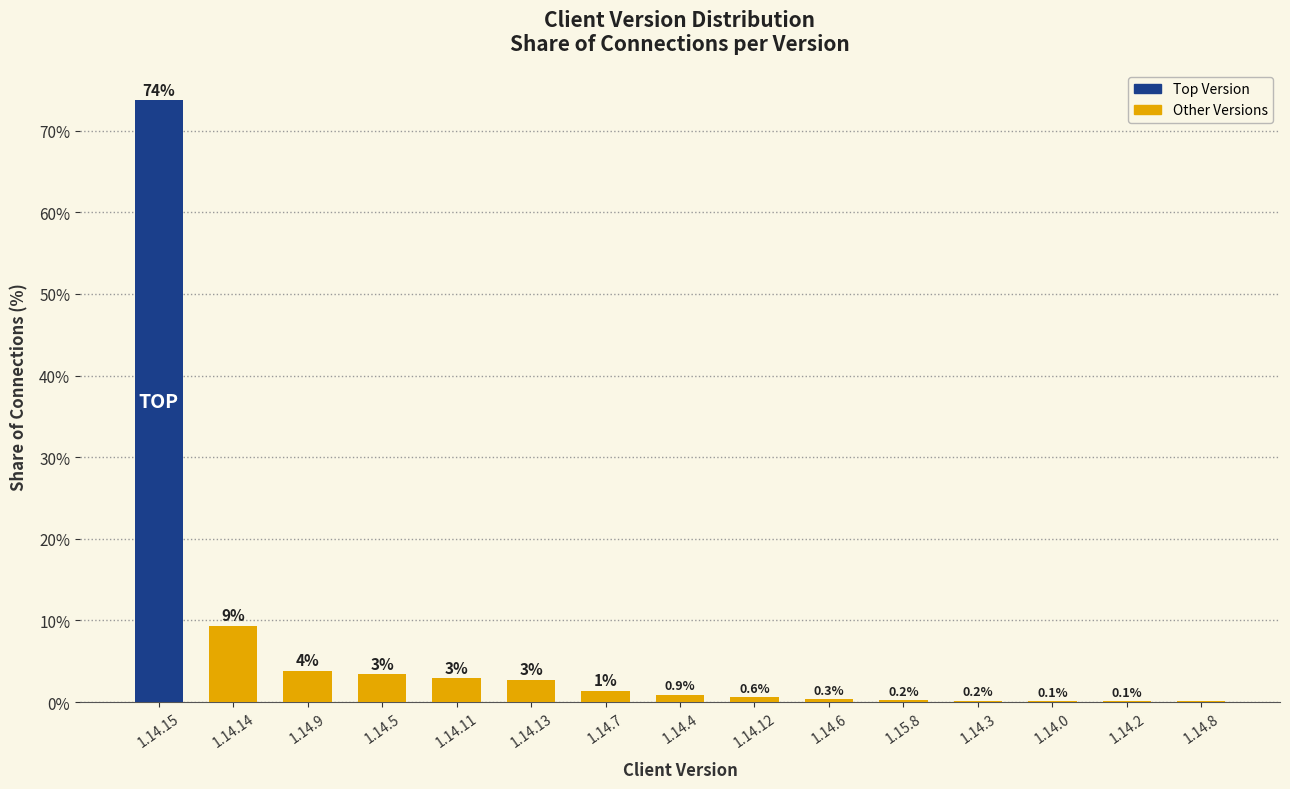

True or false: the data shows 0.2 at 1.15.8.

True